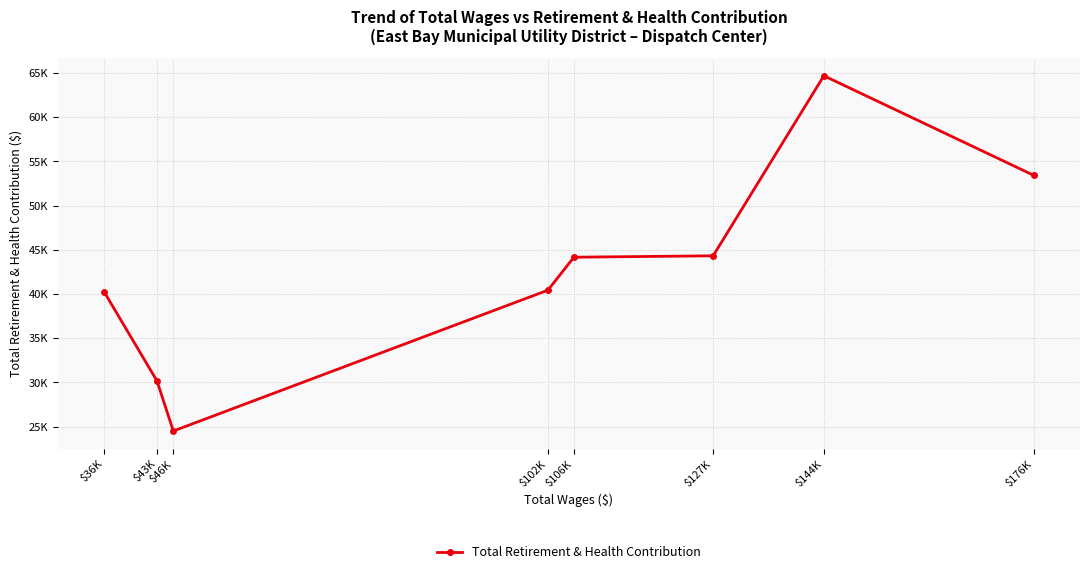

Is this an area chart (filled region under the line)?

No